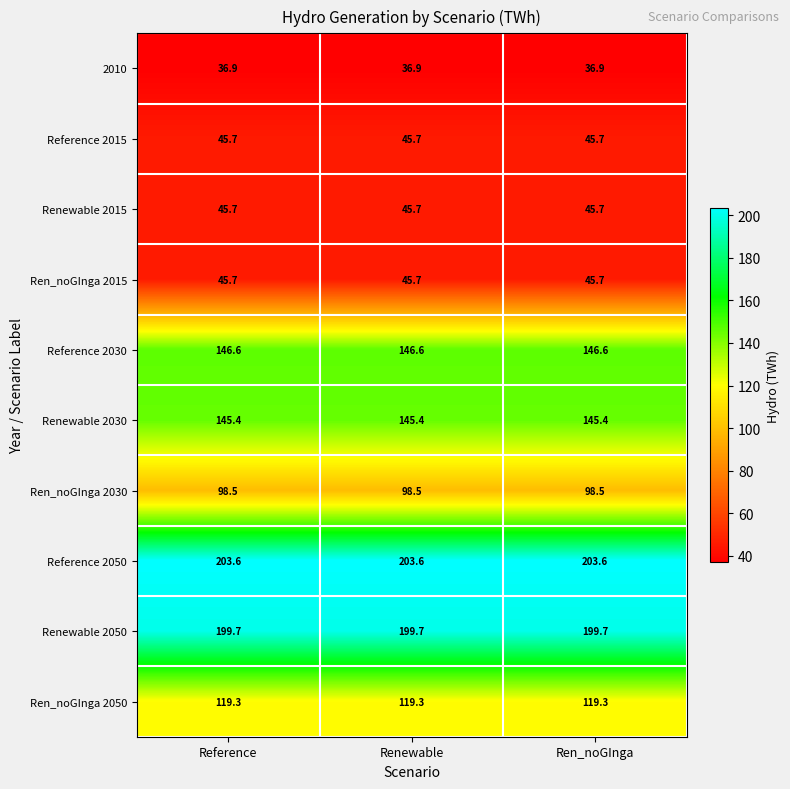

What is the difference between the highest and lowest values at Ren_noGInga?

166.7